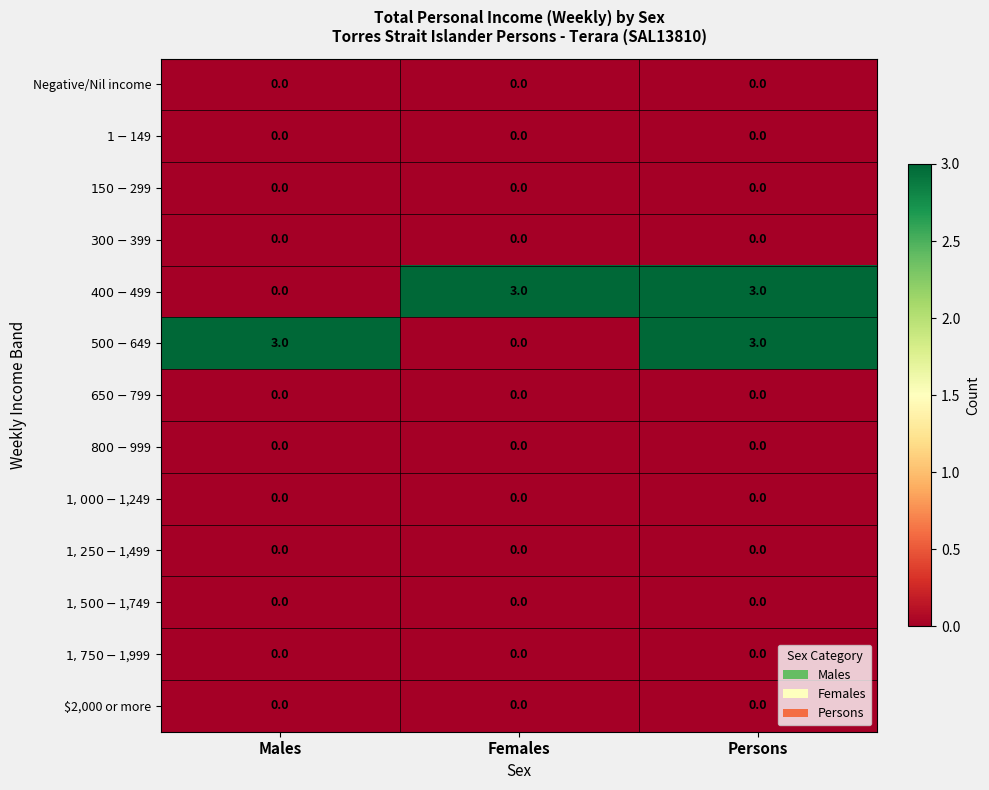

At how many categories does at least one series exceed 1?

3